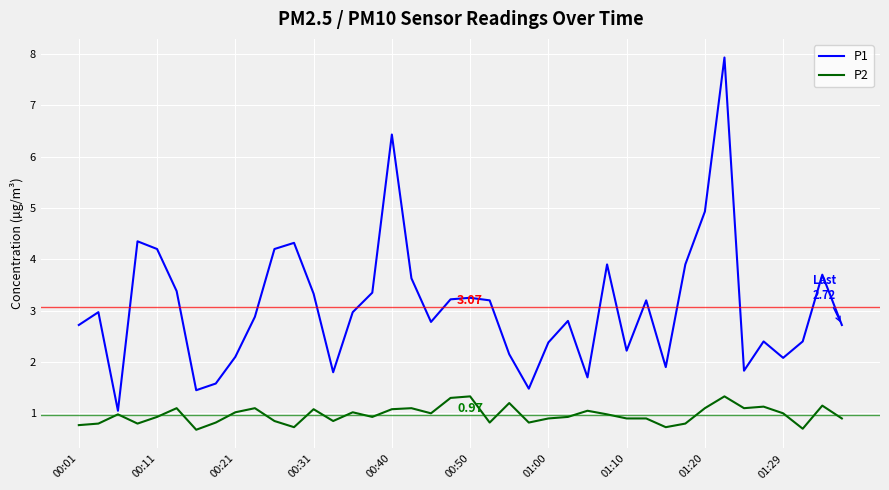

Which series has the largest range (max minus min)?

P1